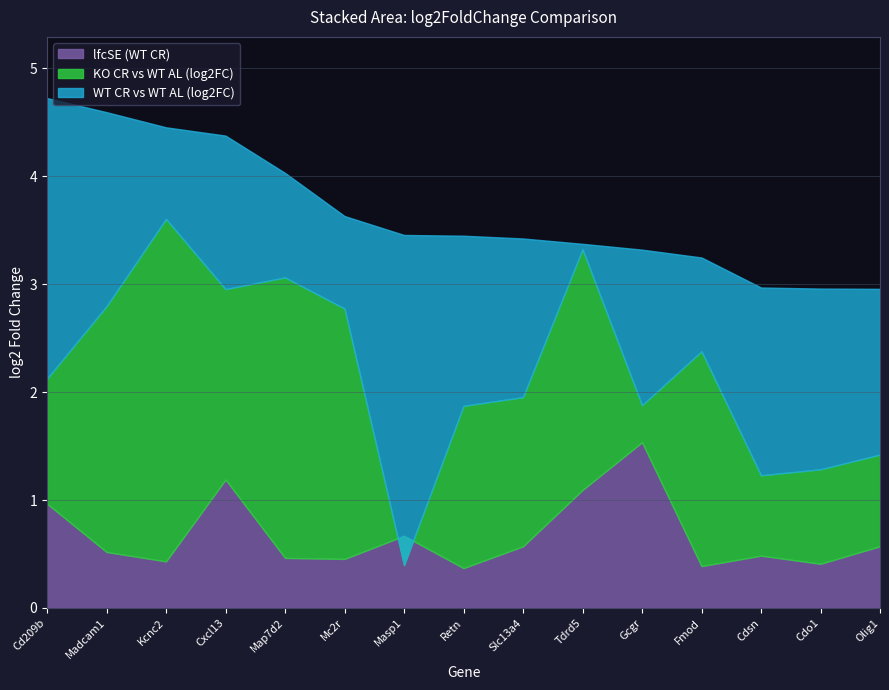

What is the approximate value of WT CR vs WT AL (log2FC) at Masp1?

3.5